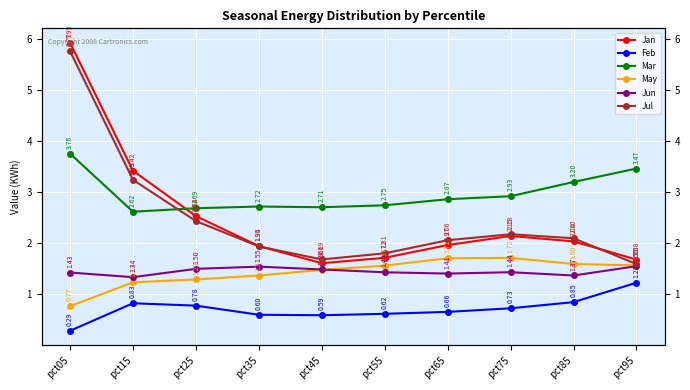

What is the greatest value displayed?

5.9